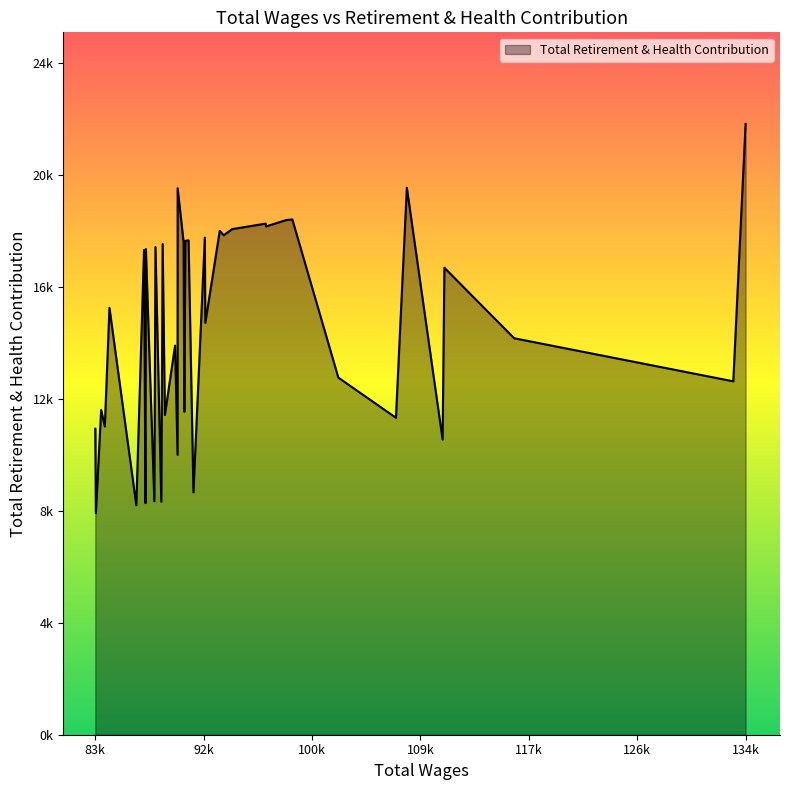

List the labels in order of value, largest first.

0, 5, 23, 8, 9, 11, 10, 12, 14, 13, 16, 18, 19, 20, 22, 27, 29, 31, 33, 3, 35, 15, 2, 25, 7, 1, 37, 21, 26, 6, 36, 39, 4, 24, 17, 30, 28, 32, 34, 38